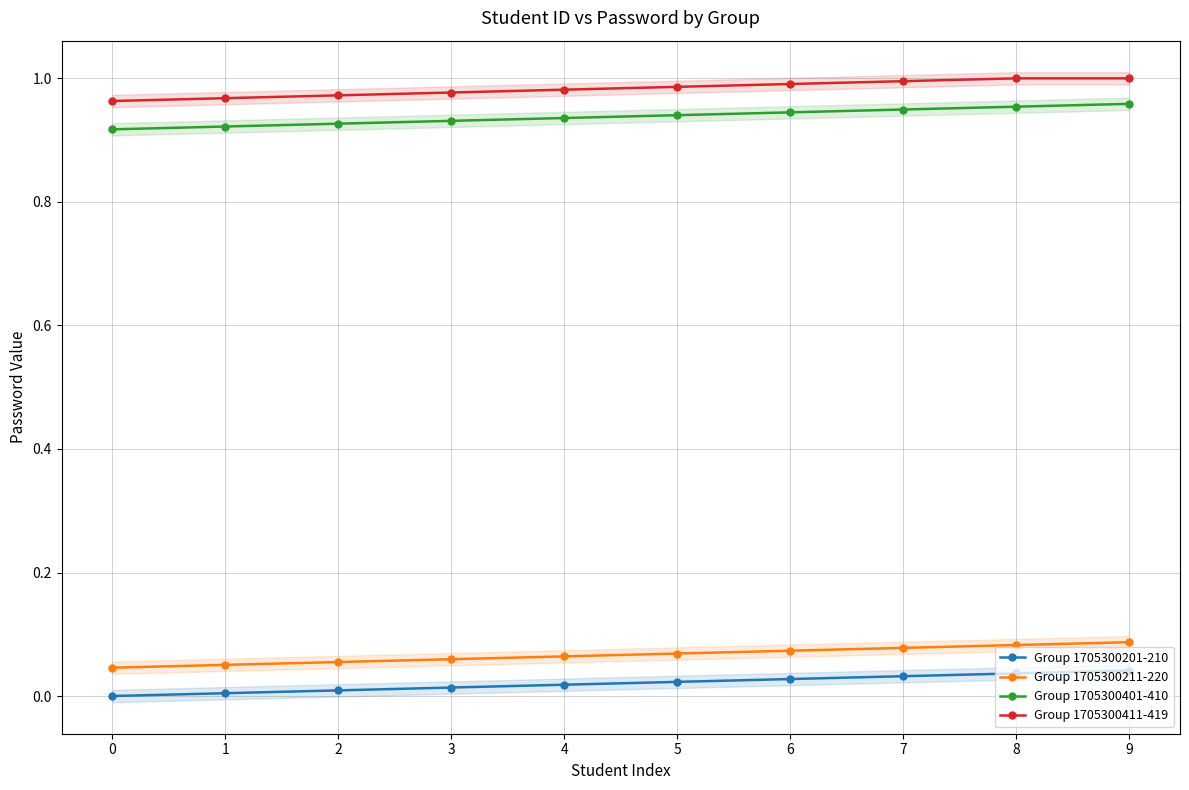

What is the total value across all series at 9?

2.1